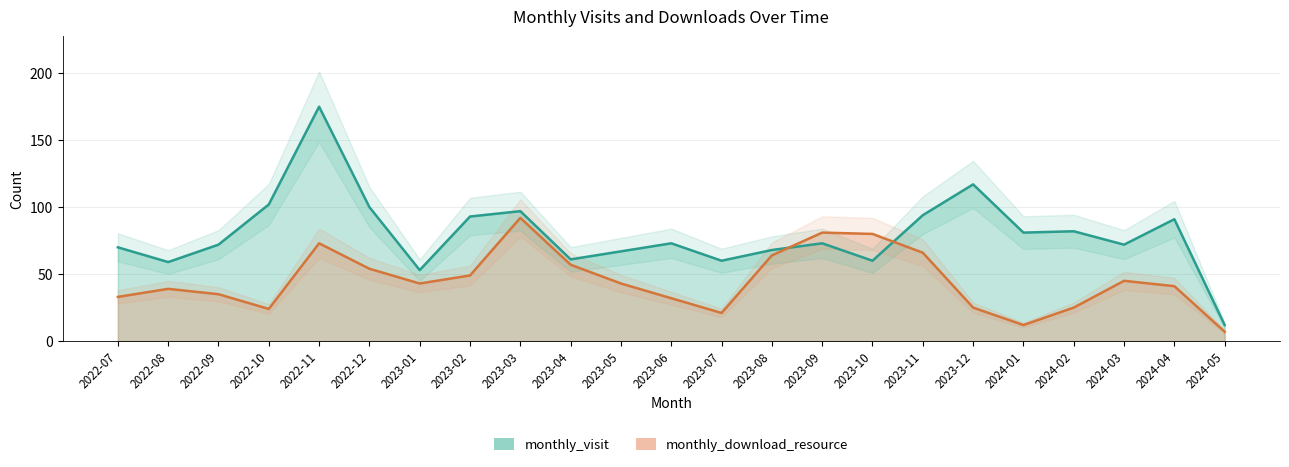

Which series ends up on top after the final intersection of monthly_visit and monthly_download_resource?

monthly_visit